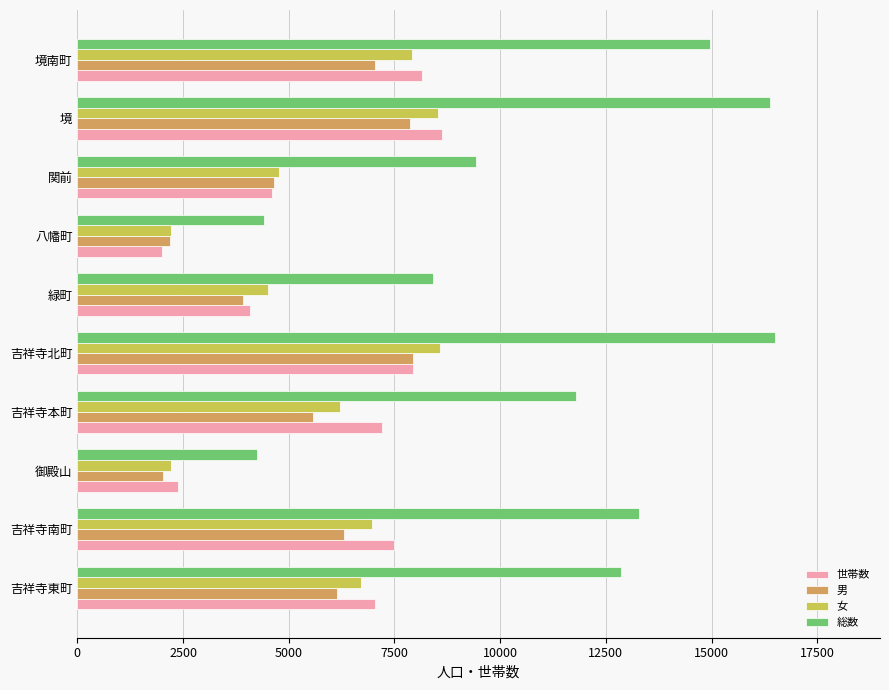

What is the average value of the 男 series?

5362